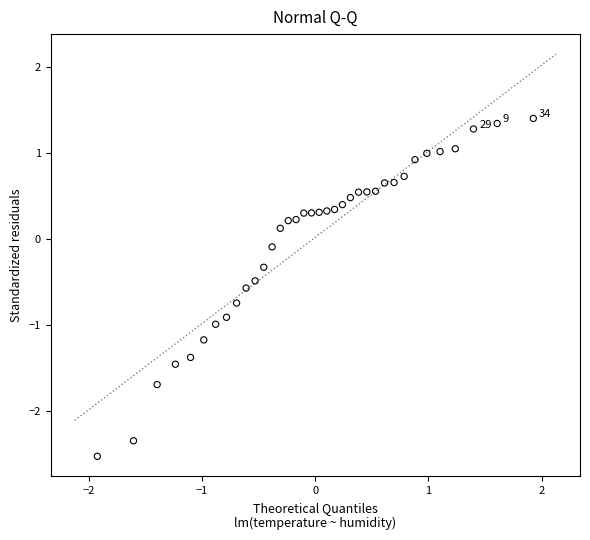

What is the range of X values (max minus min)?

3.9